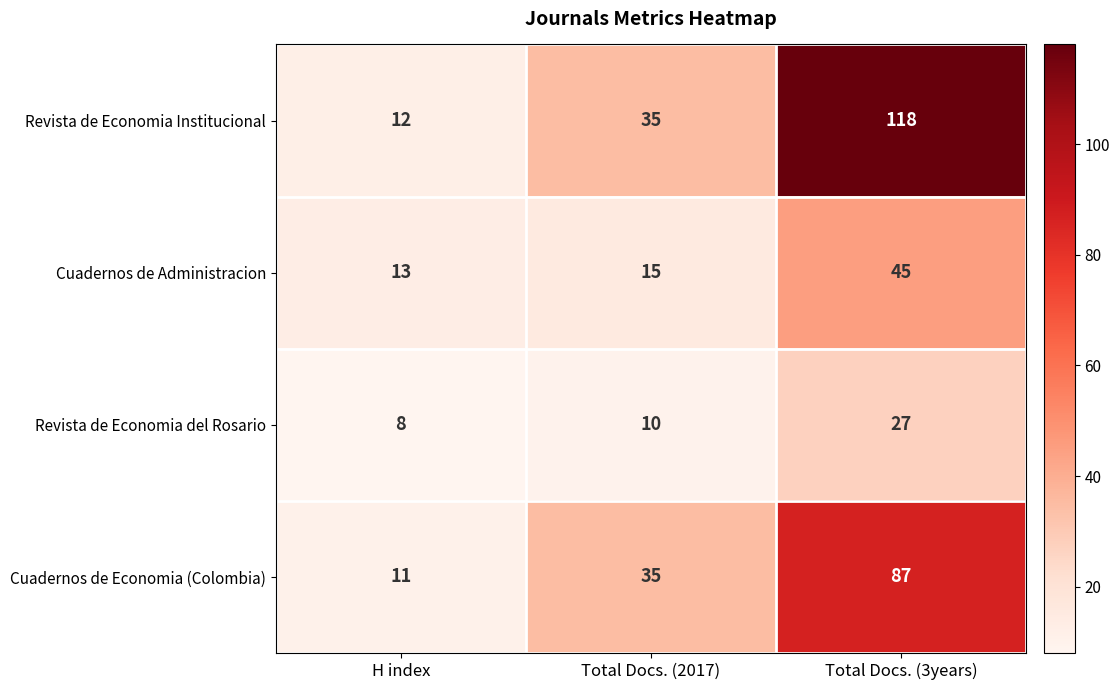

Where is Revista de Economia Institucional nearest to the value 65?

Total Docs. (2017)